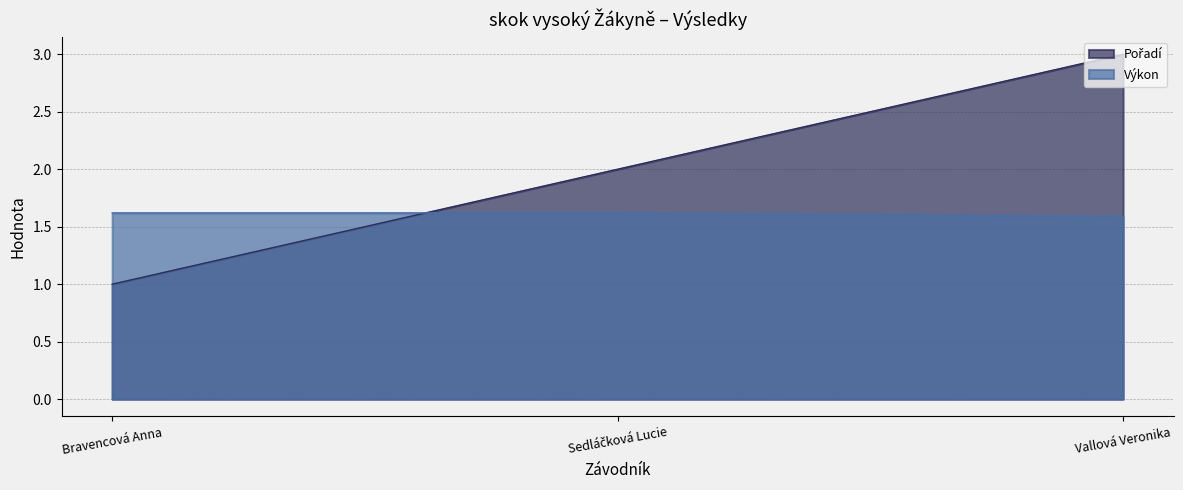

Reading right to left, what are all the values shown in this chart?

Pořadí: 3.0	2.0	1.0
Výkon: 1.6	1.6	1.6